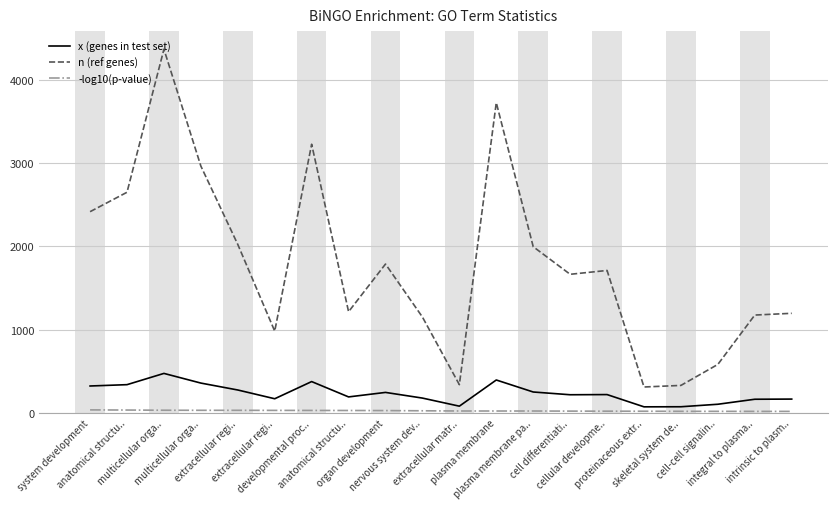

List the labels in order of n (ref genes) value, smallest first.

proteinaceous extr.., skeletal system de.., extracellular matr.., cell-cell signalin.., extracellular regi.., nervous system dev.., integral to plasma.., intrinsic to plasm.., anatomical structu.., cell differentiati.., cellular developme.., organ development, plasma membrane pa.., extracellular regi.., system development, anatomical structu.., multicellular orga.., developmental proc.., plasma membrane, multicellular orga..